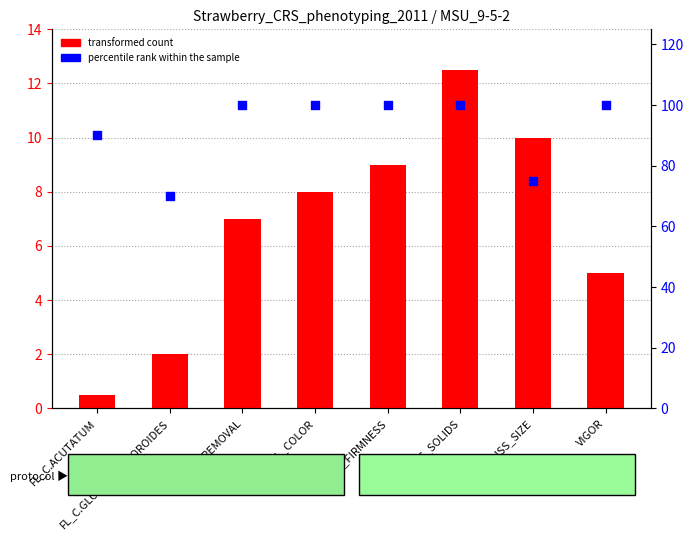

Is the value of transformed count at FRUIT_FIRMNESS greater than the value of percentile rank within the sample at FL_C.GLOEOSPORPOROIDES?

No